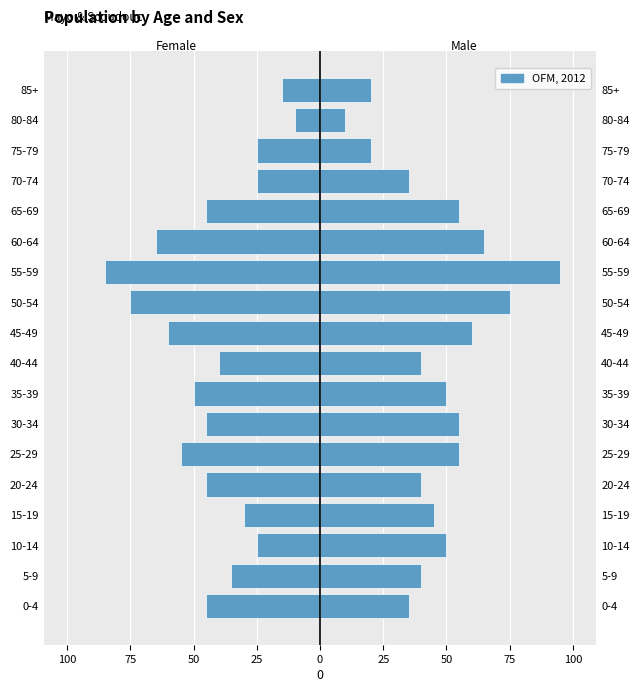

Does the chart contain stacked bars?

No